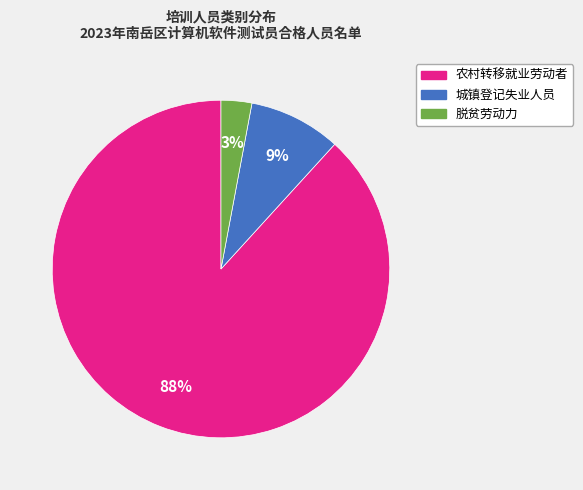

Does any single category account for the majority?

Yes